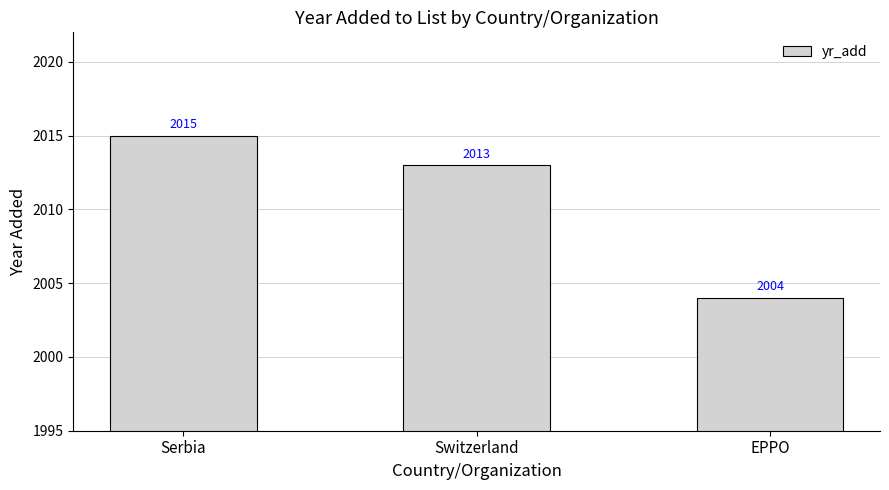

What is the sum of all values?

6032